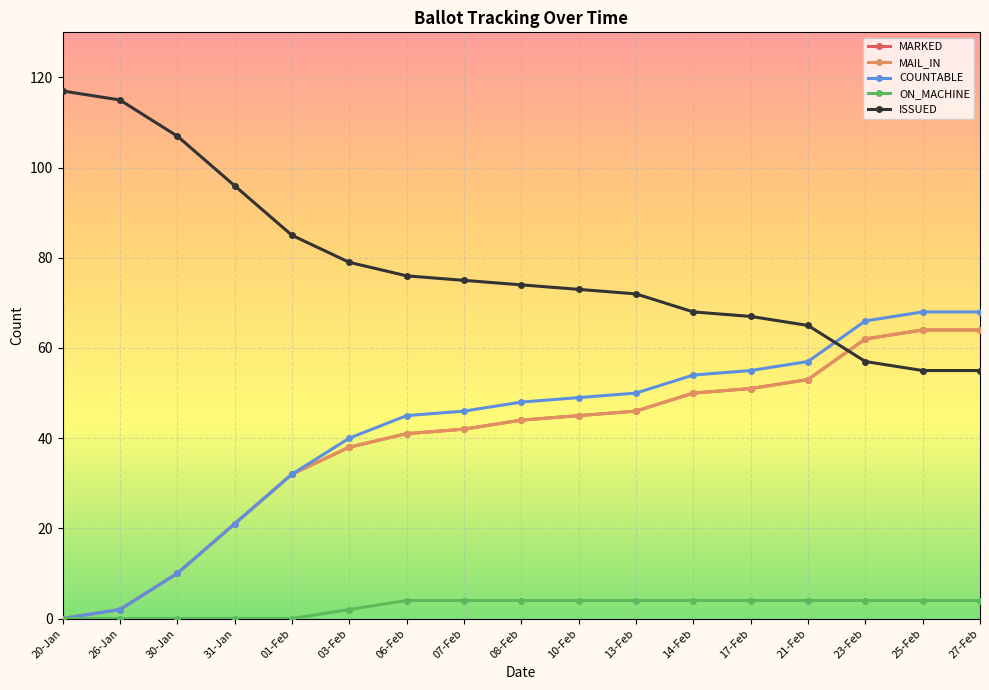

What position from the right is 06-Feb?

11